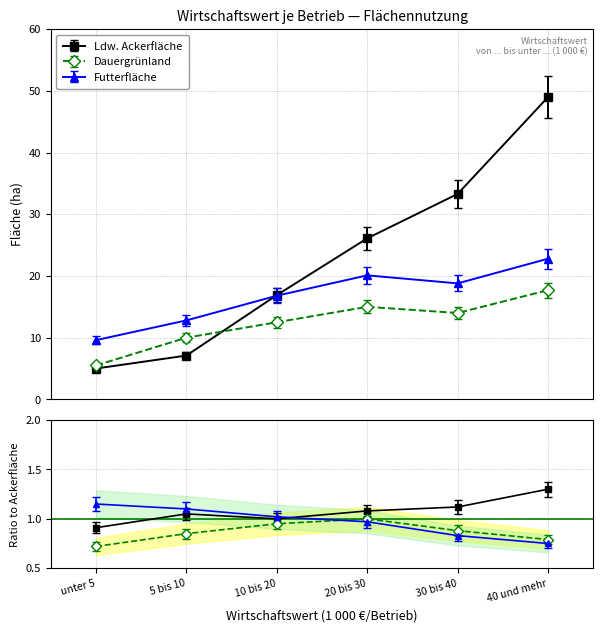

The value of Ldw. Ackerfläche at 10 bis 20 is 8.0. True or false?

False